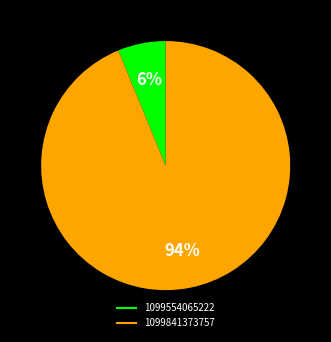

What is the smallest slice in the pie chart?

1099554065222